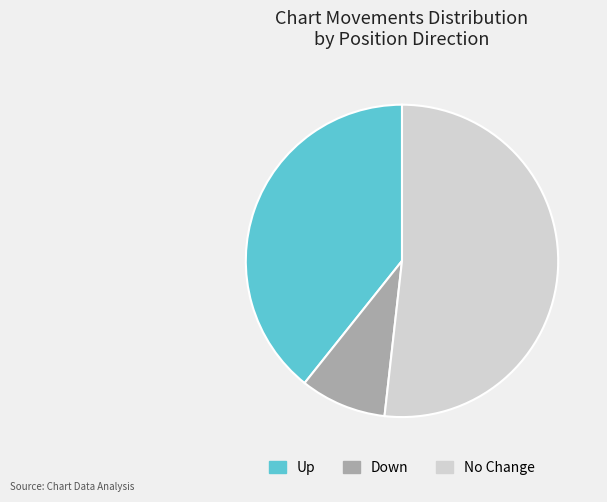

Combined, do No Change and Down account for over 50%?

Yes